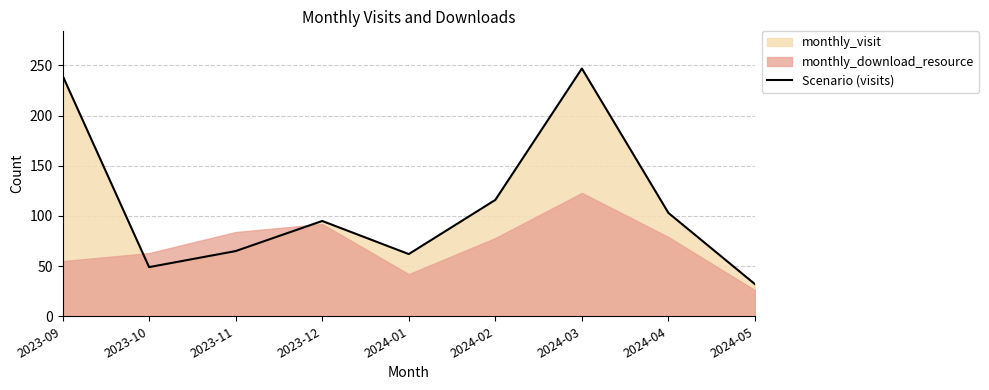

Where is Scenario (visits) nearest to the value 139?

2024-02